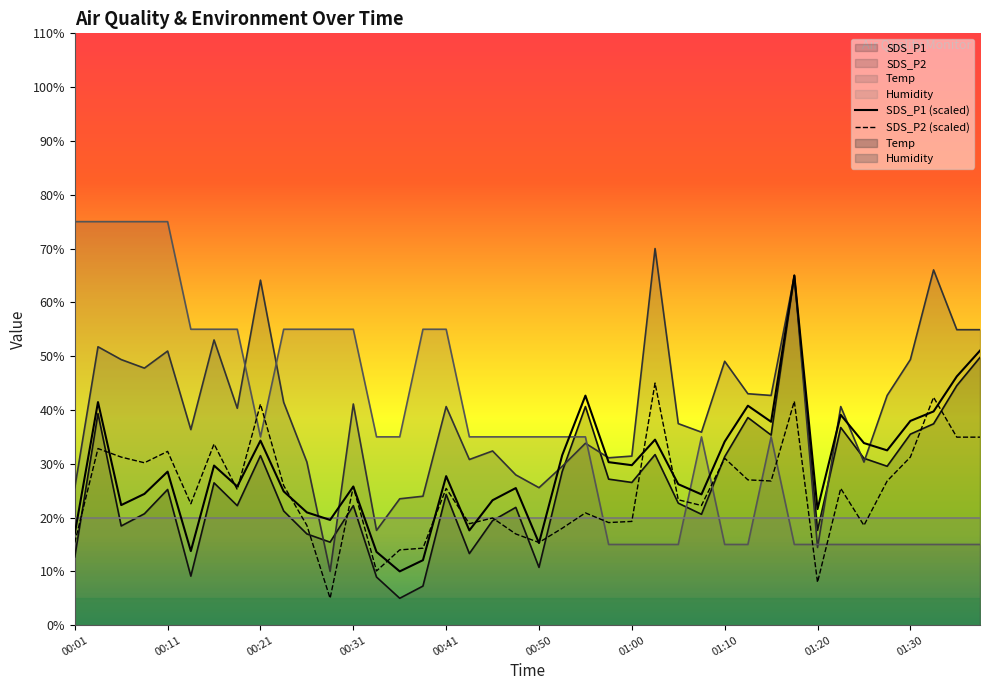

At which category does Temp reach its first local peak?

01:08